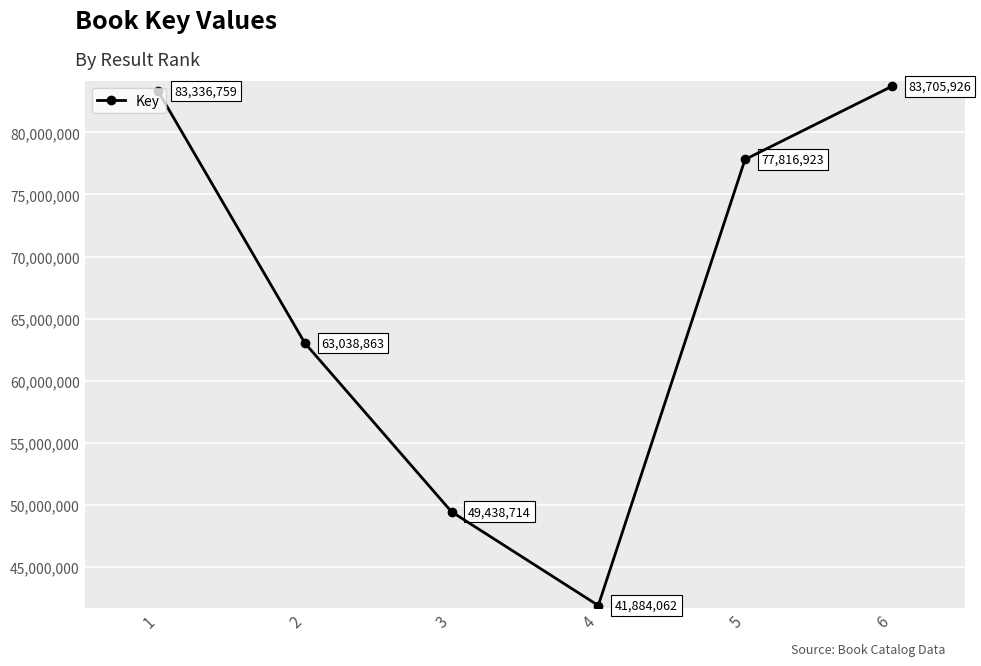

What is the value of the 5th point from the left?

77816923